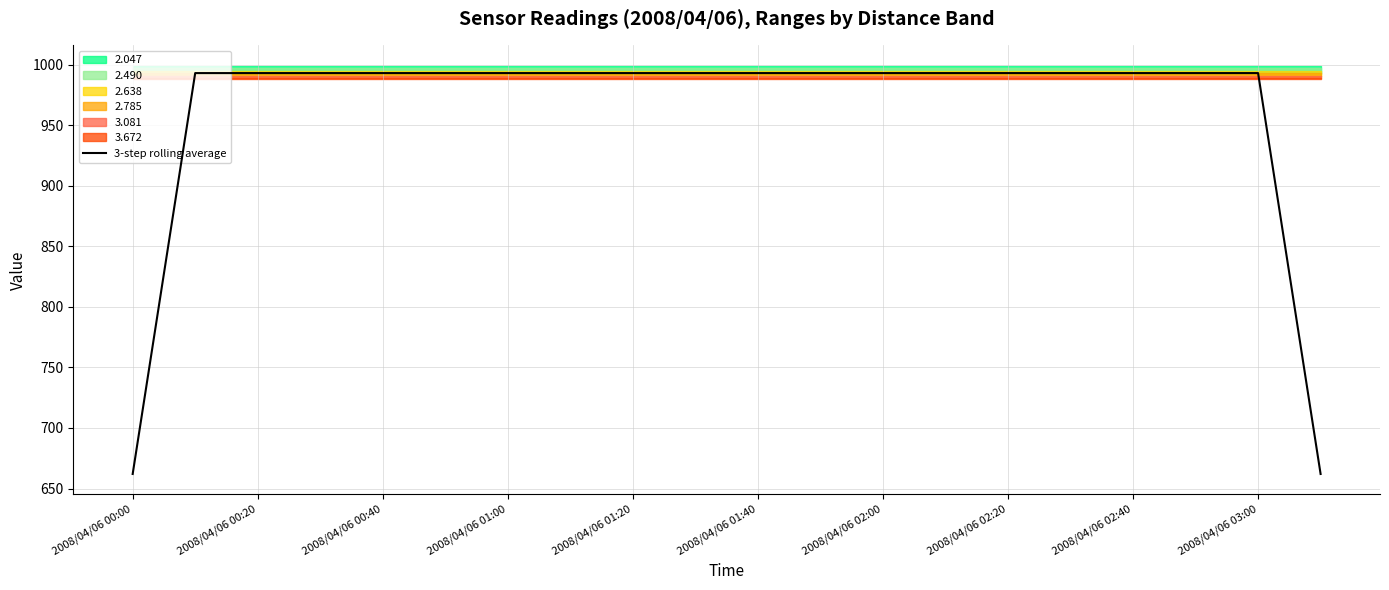

Between 13 and 15, which is larger?

13